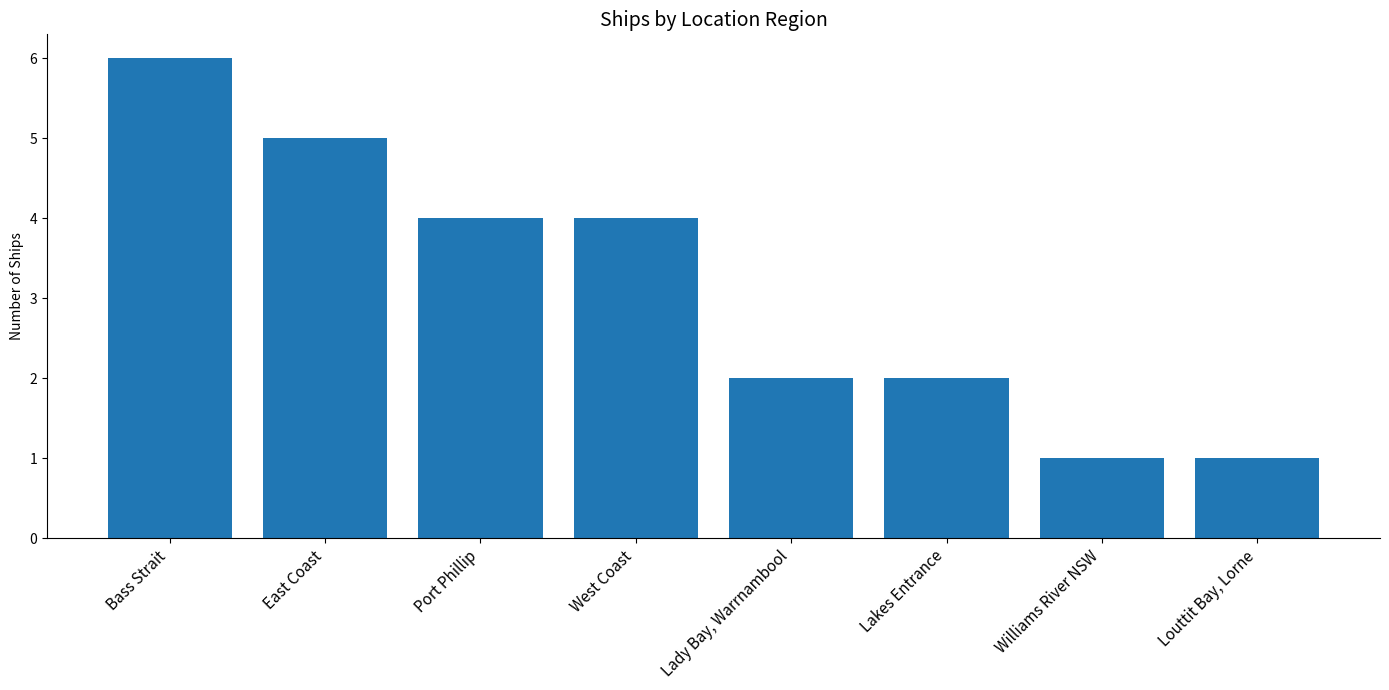

Approximately how many times larger is the value at Louttit Bay, Lorne compared to Williams River NSW?

1.0